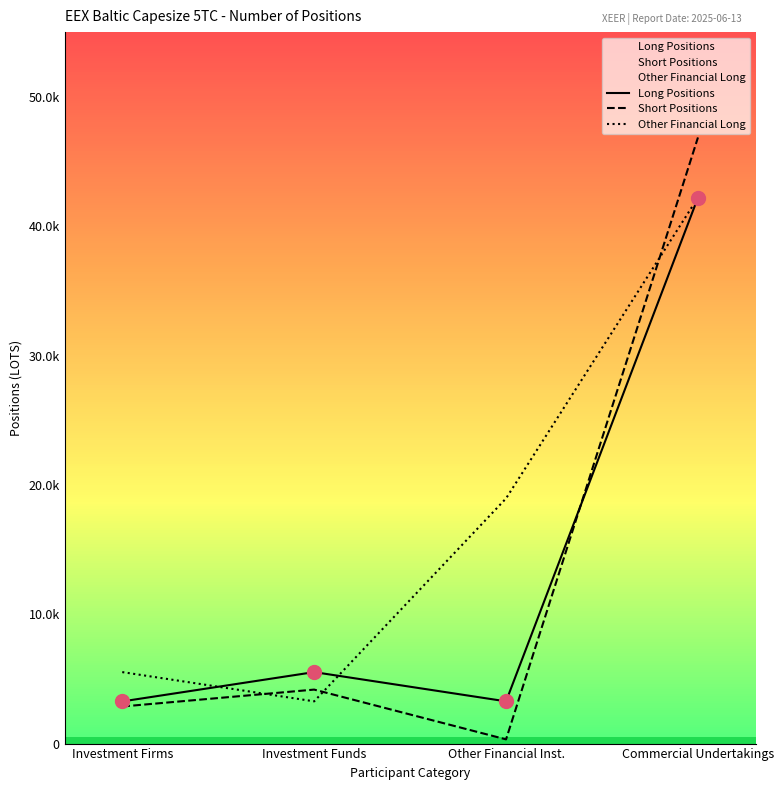

True or false: Other Financial Long has more than 2 points higher than both neighbors.

False